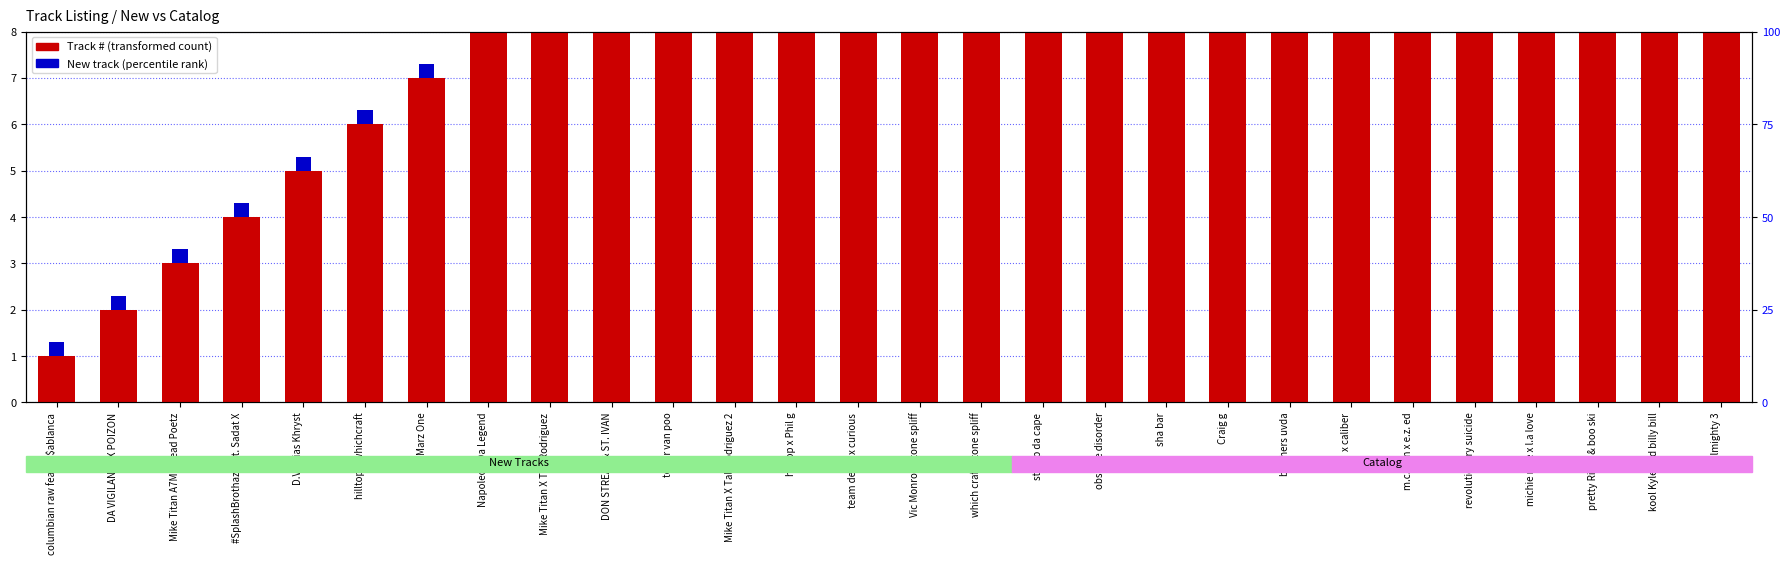

What is the label of the 13th bar from the right?

which craft x tone spliff